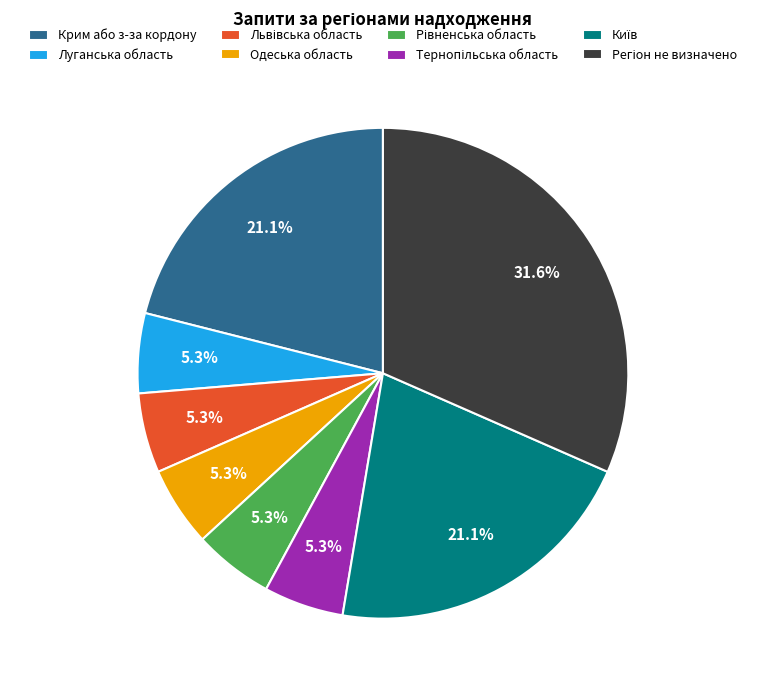

Is there a majority slice in this chart?

No